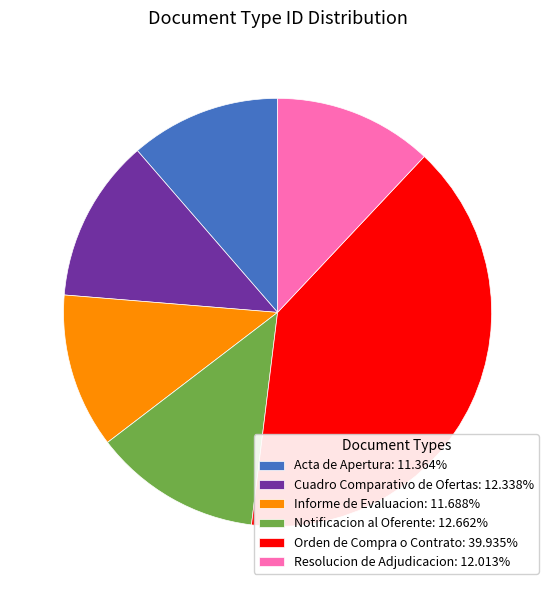

Combined, do Resolucion de Adjudicacion: 12.013% and Cuadro Comparativo de Ofertas: 12.338% account for over 50%?

No